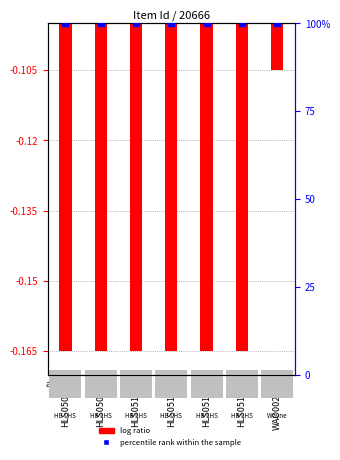

Which series has the largest Y range (max minus min)?

log ratio